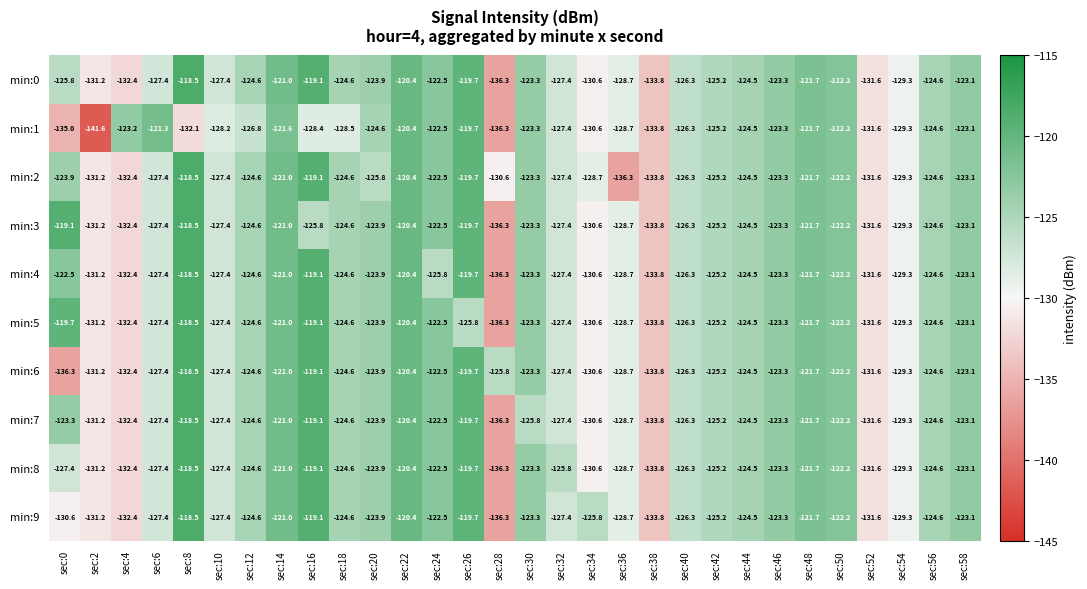

What is the difference between the highest and lowest values at sec:16?

9.3